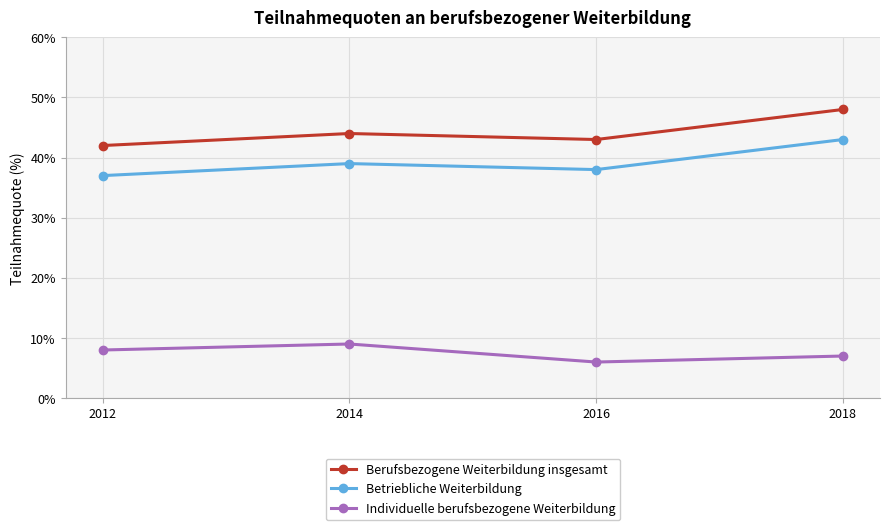

True or false: Berufsbezogene Weiterbildung insgesamt and Betriebliche Weiterbildung intersect in this chart.

False